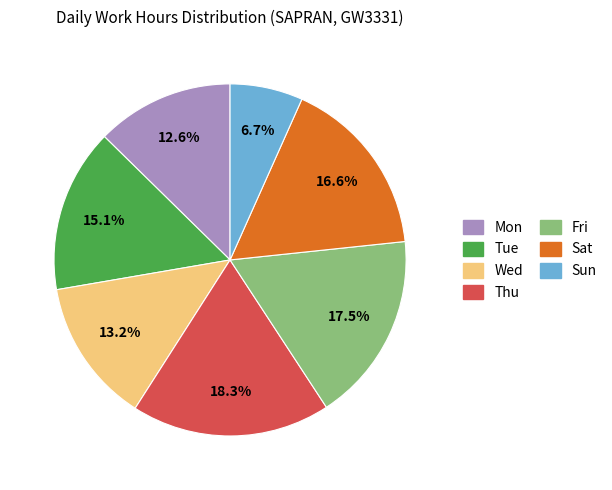

Does any single category account for the majority?

No